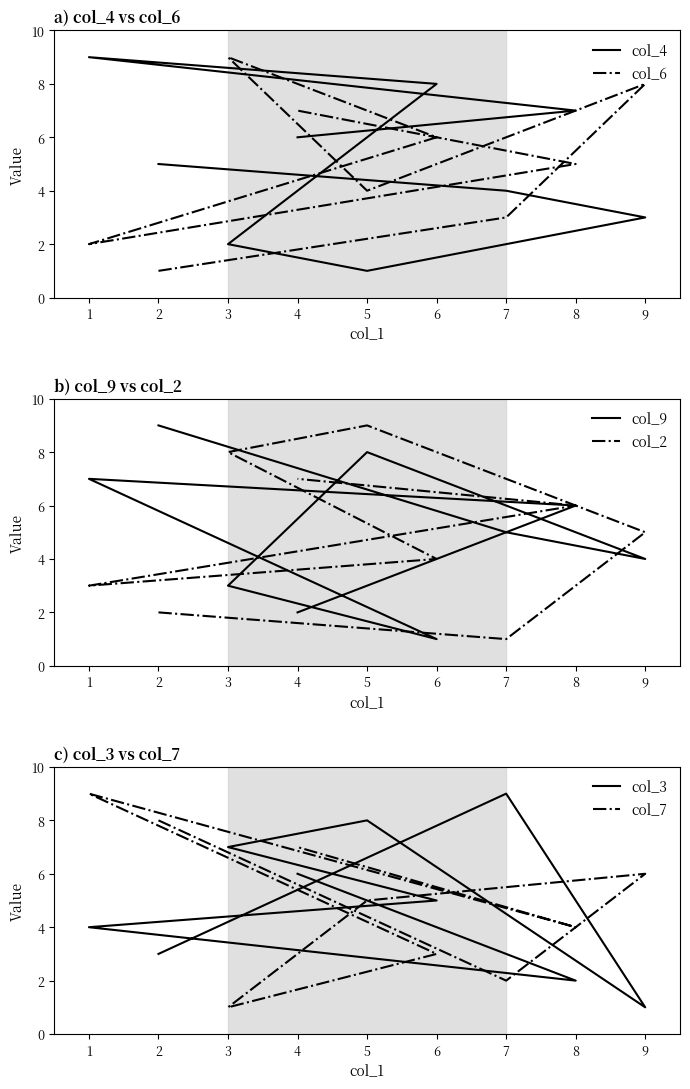

How many times do col_7 and col_3 cross each other?

4